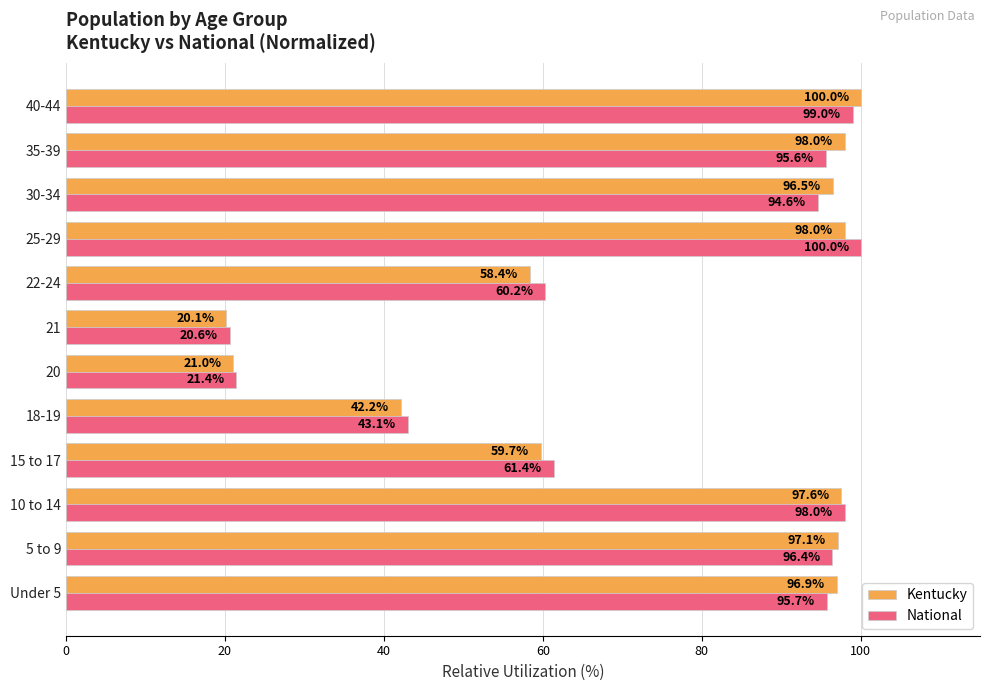

What is the difference between the highest and lowest values at 15 to 17?

1.7